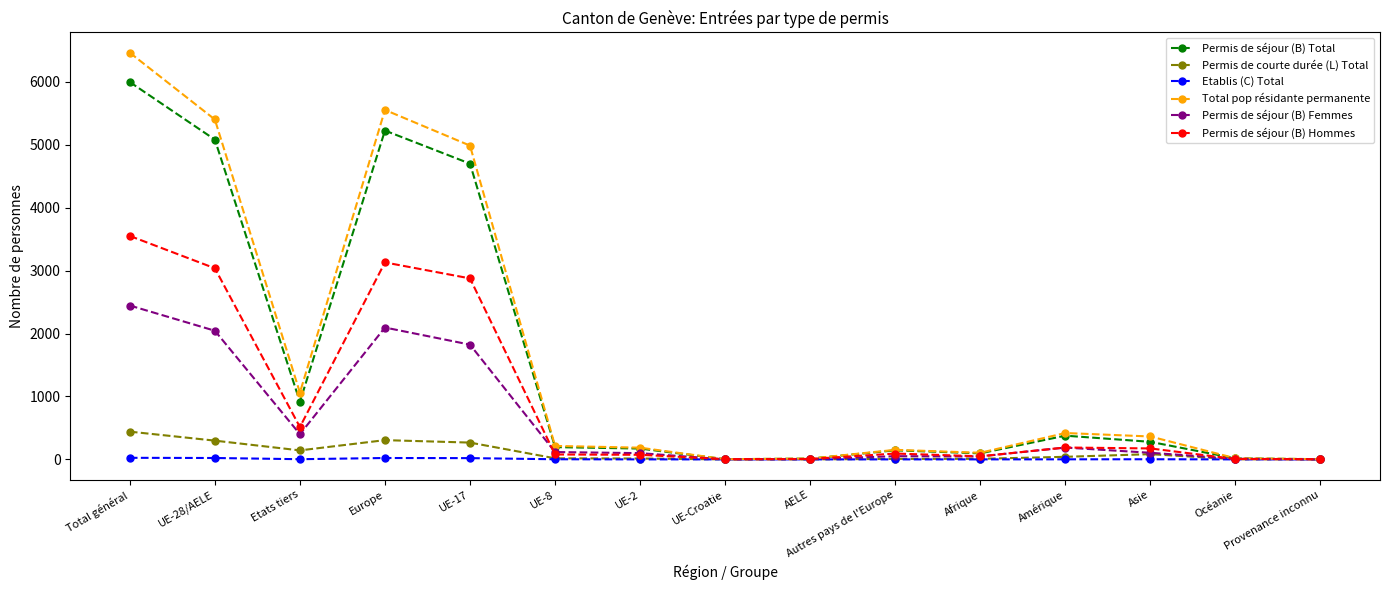

Which series has the widest spread of values?

Total pop résidante permanente